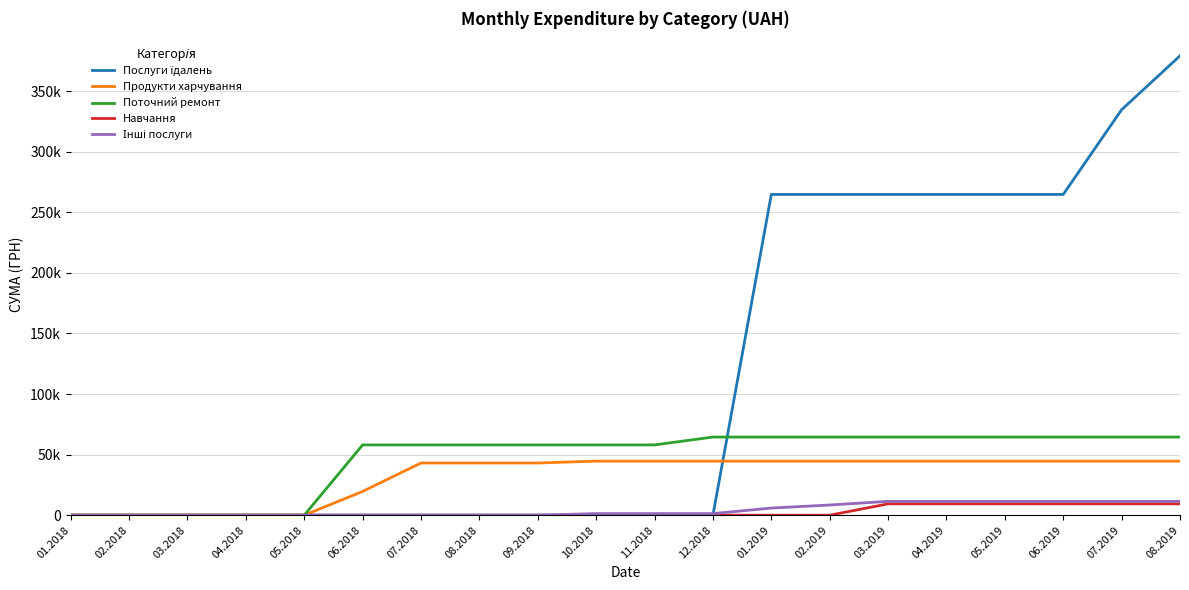

What is the sum of the Послуги їдалень values at 01.2019 and 02.2019?

529396.7